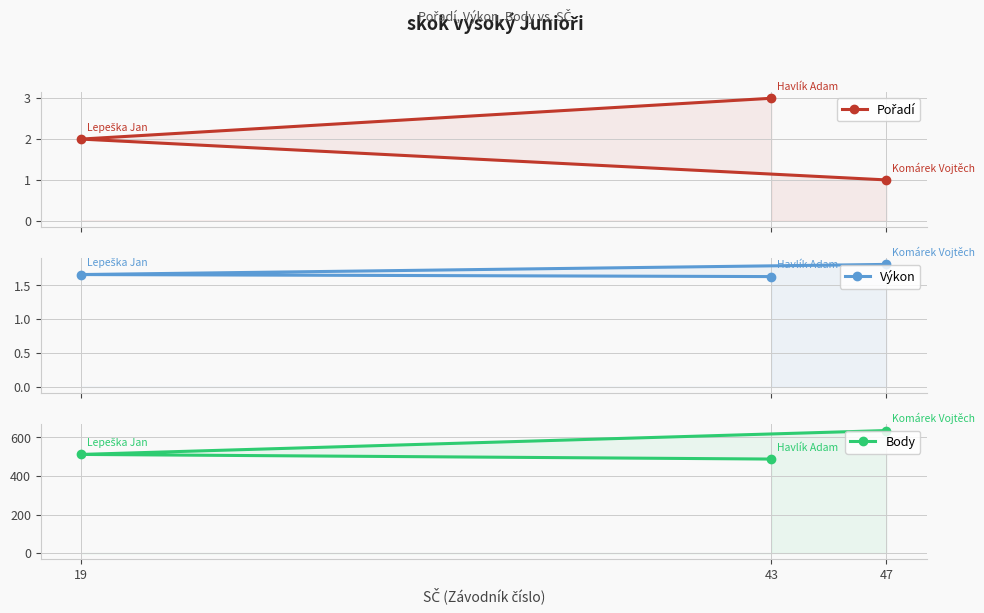

At how many categories does at least one series exceed 316?

3